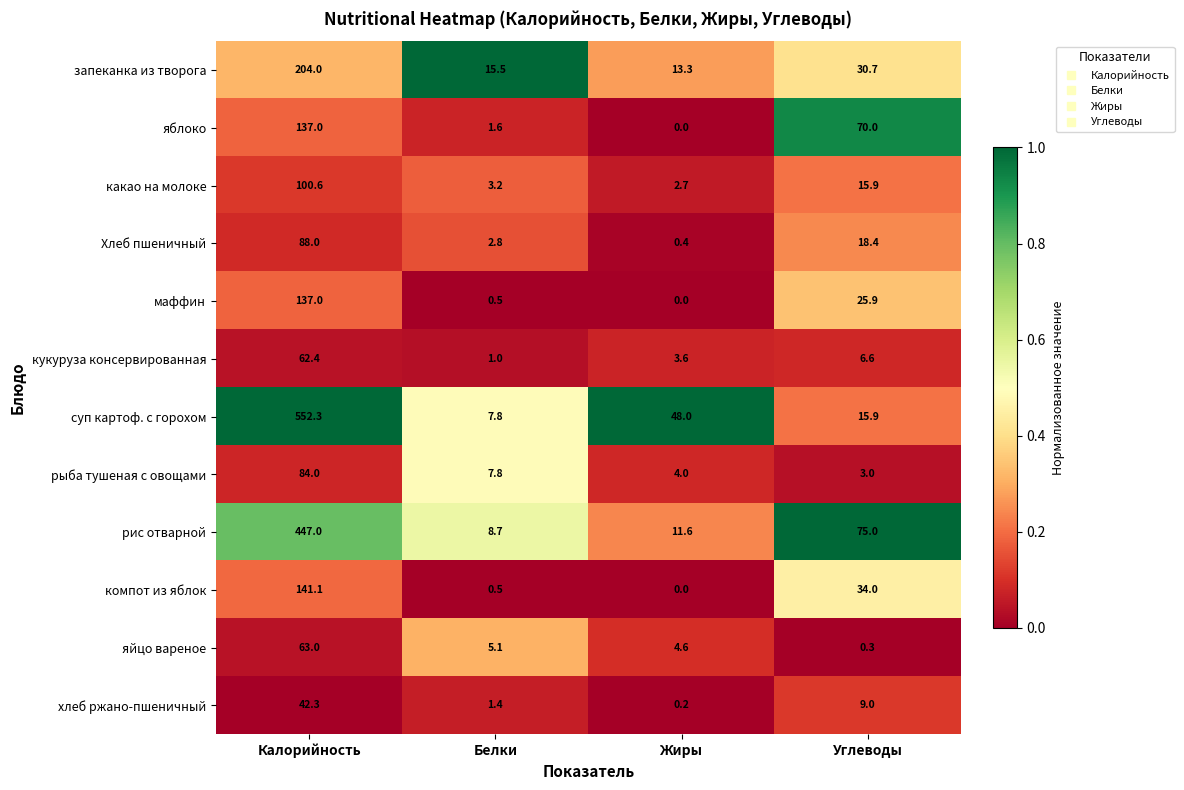

What is the sum of the яйцо вареное values at Калорийность and Жиры?

67.6